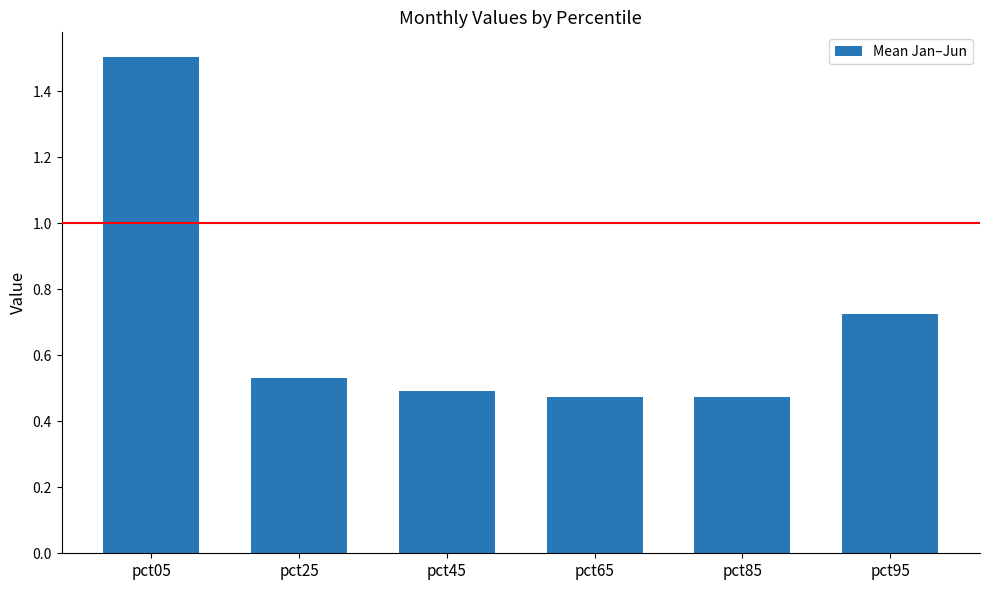

What is the value of the 1st bar from the left?

1.5